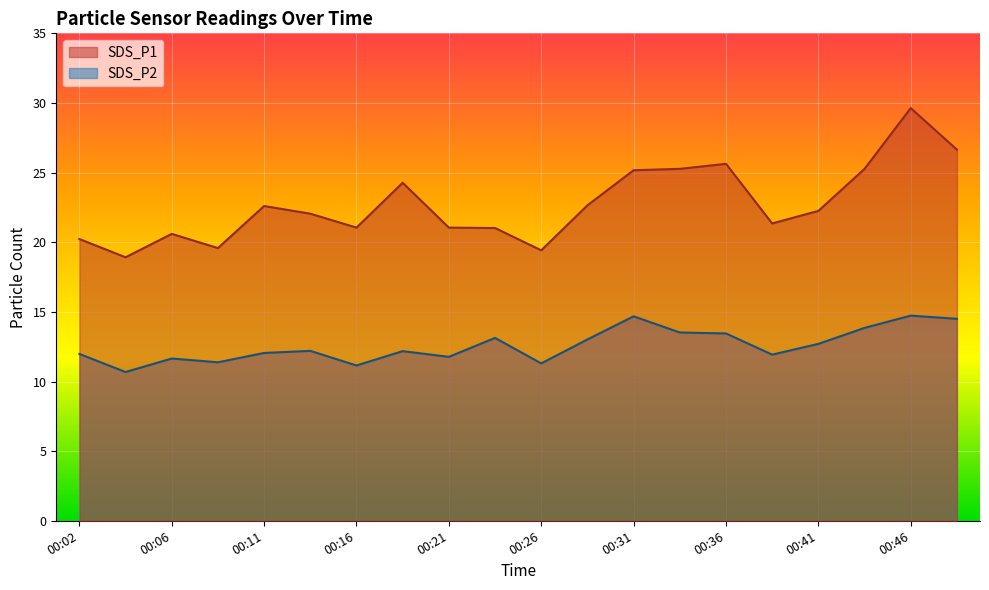

What is the value of the SDS_P2 point at the 6th from the left?

12.2